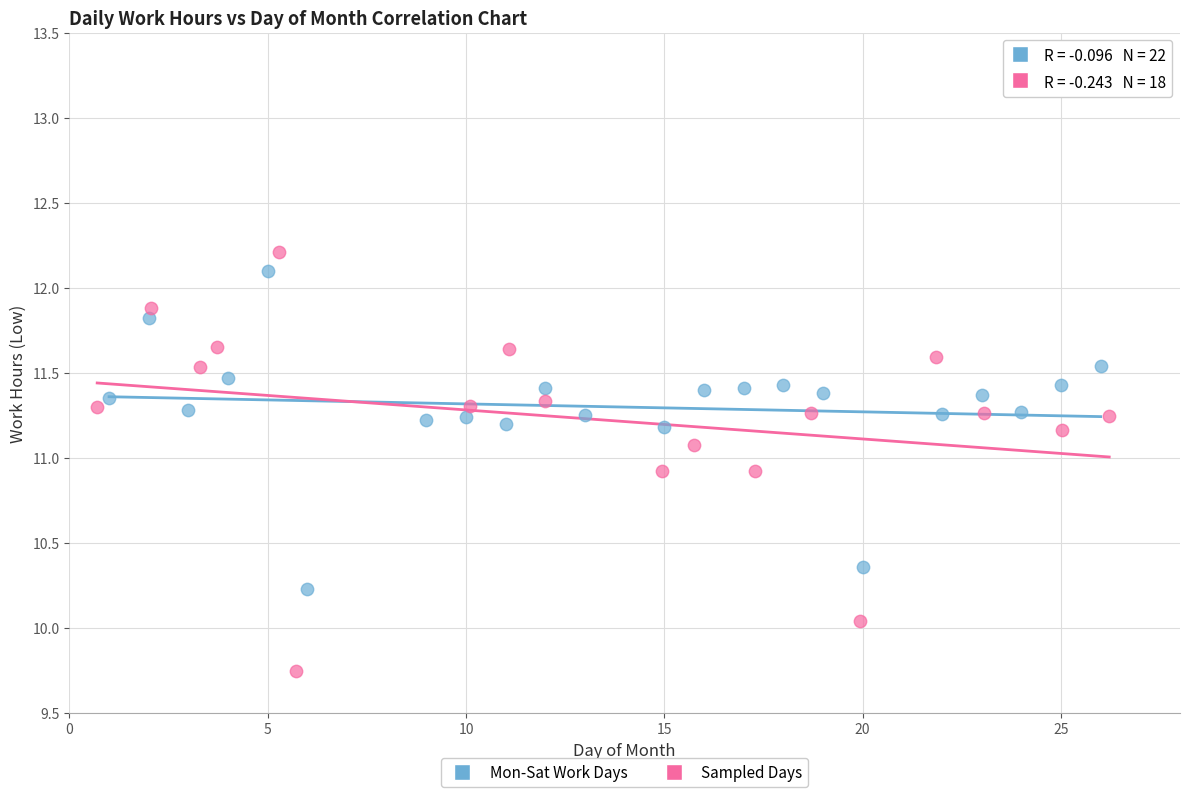

Which series has the largest Y range (max minus min)?

Sampled Days